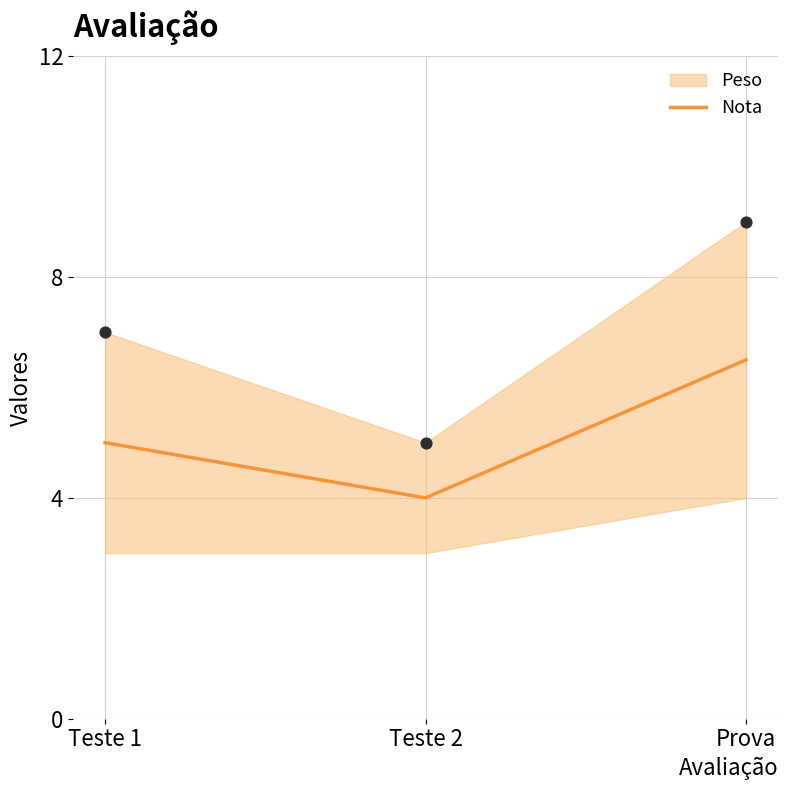

Between Teste 1 and Teste 2, which is larger?

Teste 1